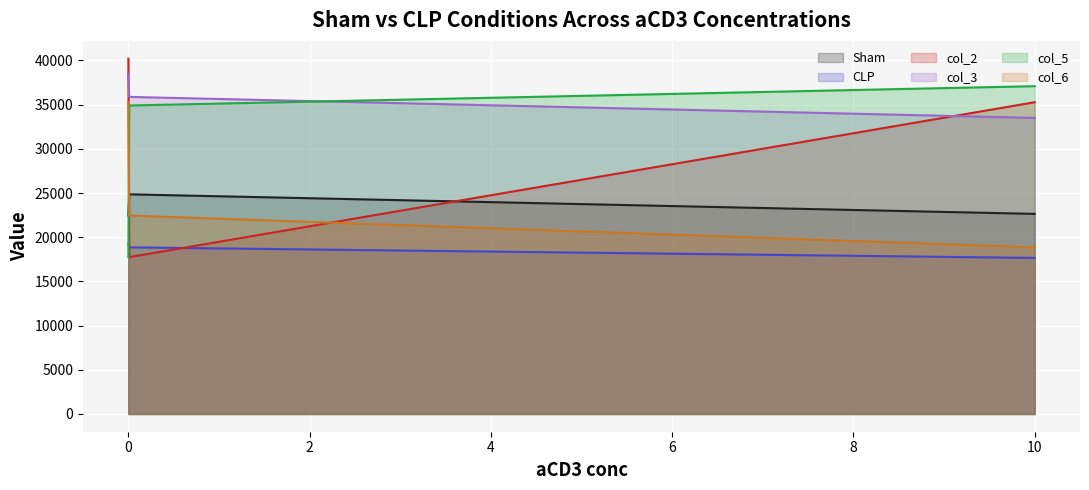

True or false: col_3 has a value of 35875 at 0.01.

True